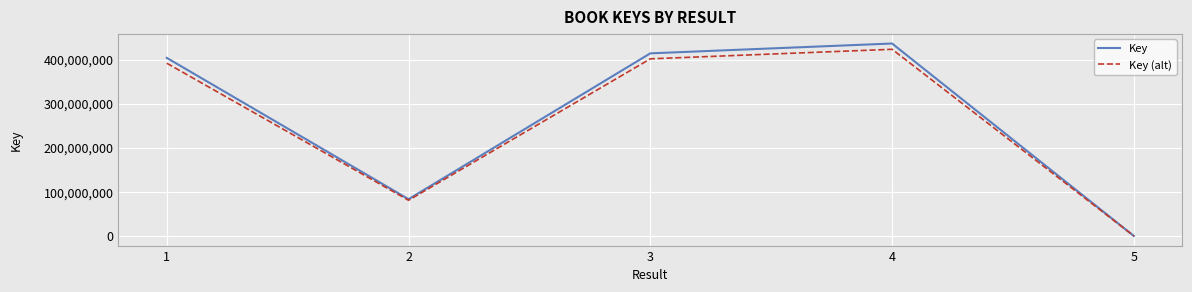

What is the maximum value for Key (alt)?

423462484.1